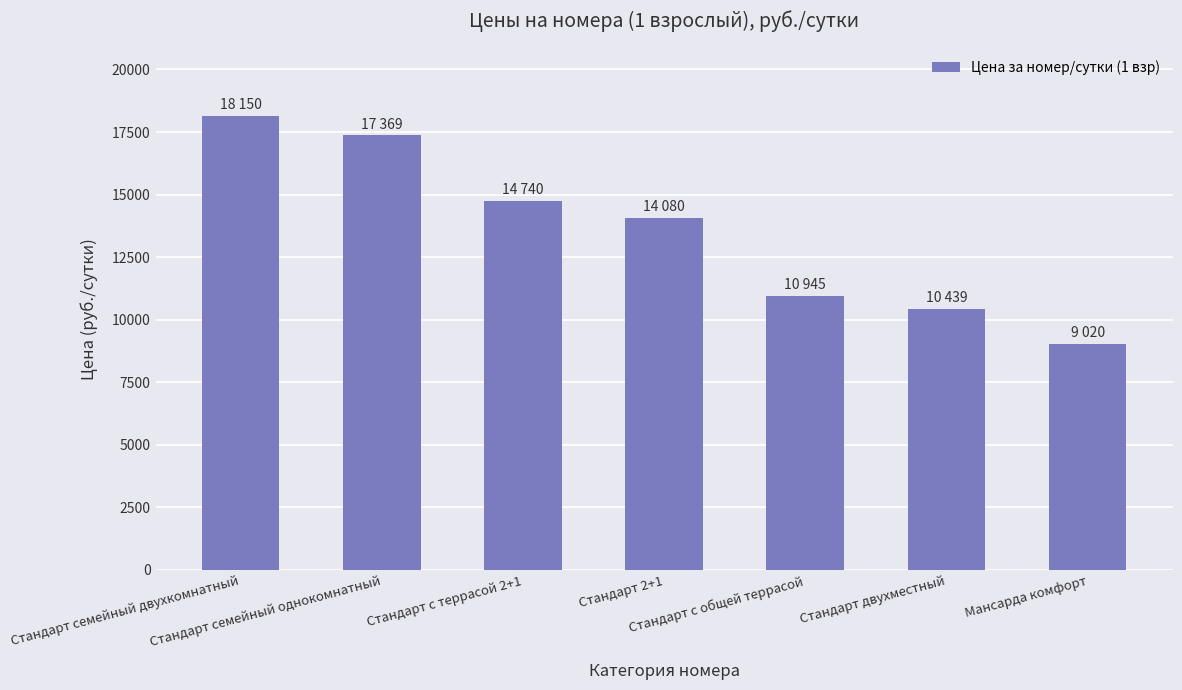

What is the change in value from Стандарт с общей террасой to Стандарт двухместный?

-506